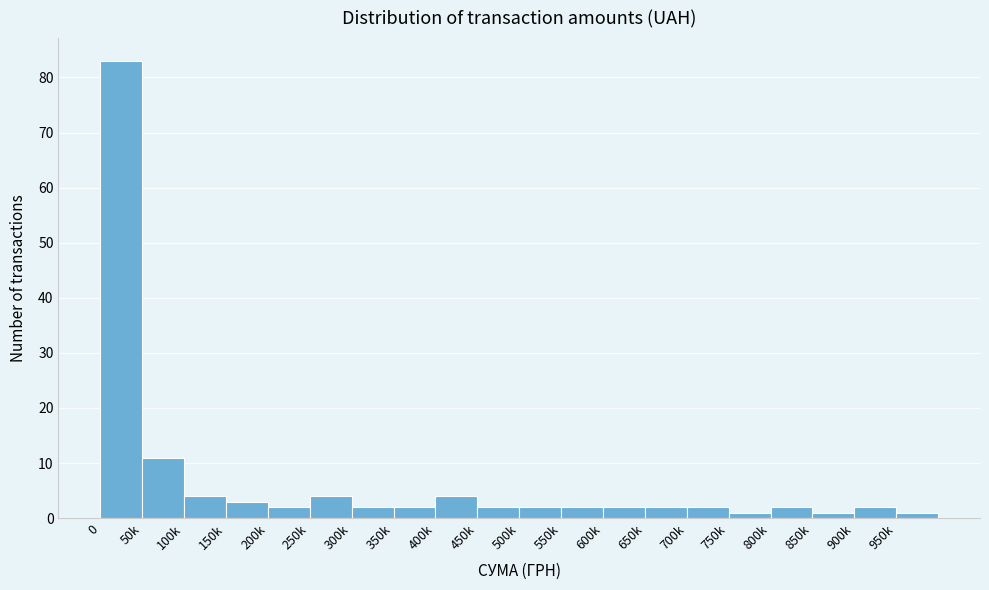

Reading left to right, what are all the values shown in this chart?

0=83	50k=11	100k=4	150k=3	200k=2	250k=4	300k=2	350k=2	400k=4	450k=2	500k=2	550k=2	600k=2	650k=2	700k=2	750k=1	800k=2	850k=1	900k=2	950k=1